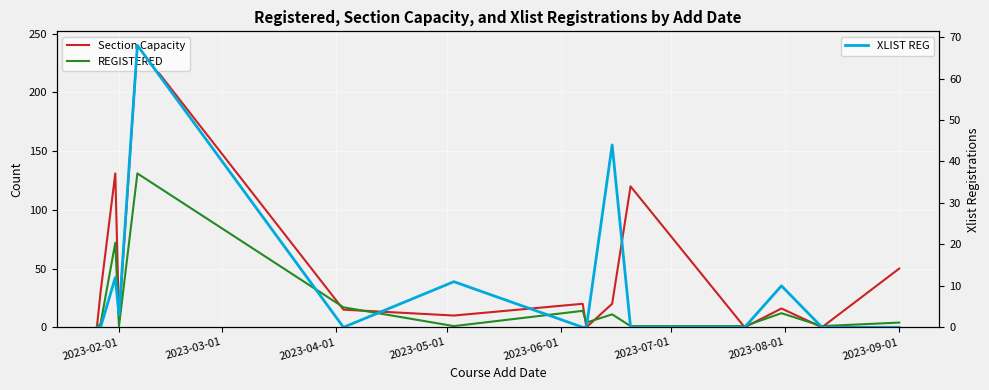

What is the maximum value shown in the chart?

240